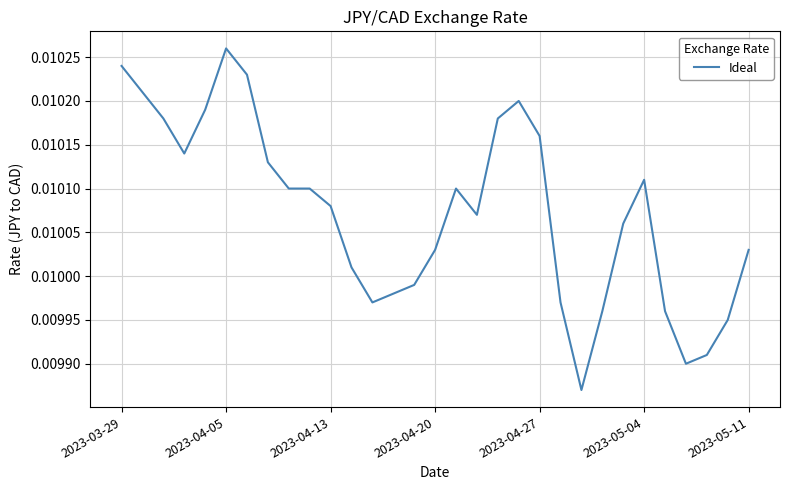

How many lines are shown in the chart?

1